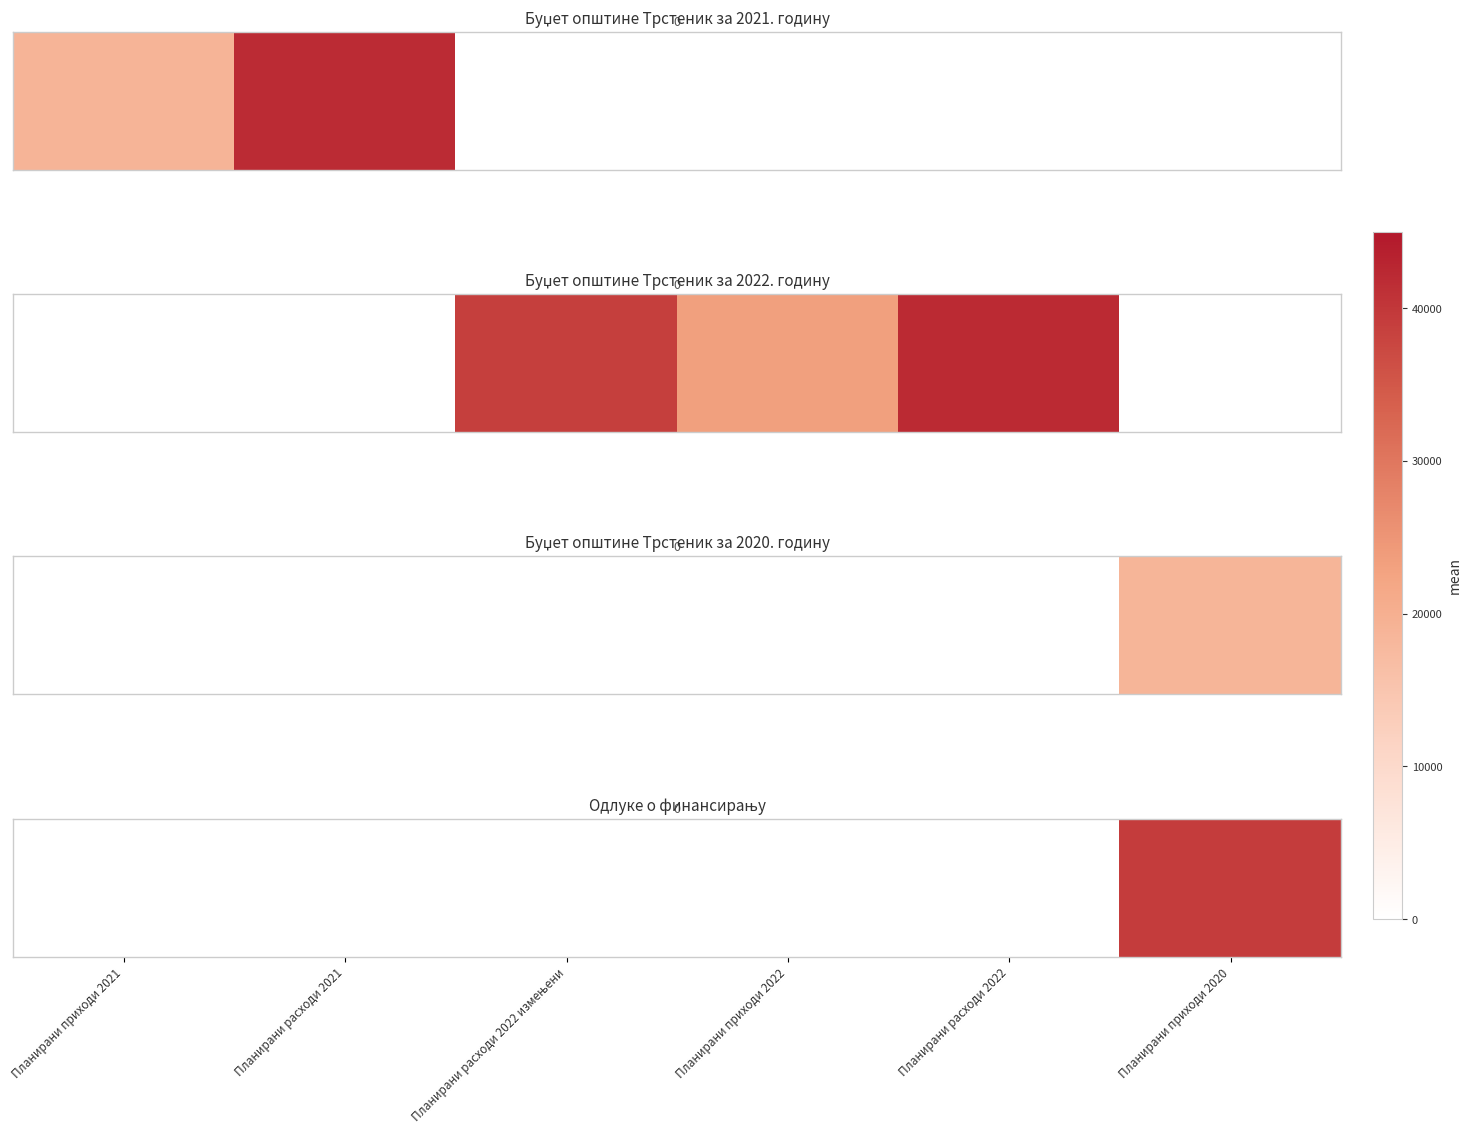

What is the maximum value shown in the chart?

39363.0